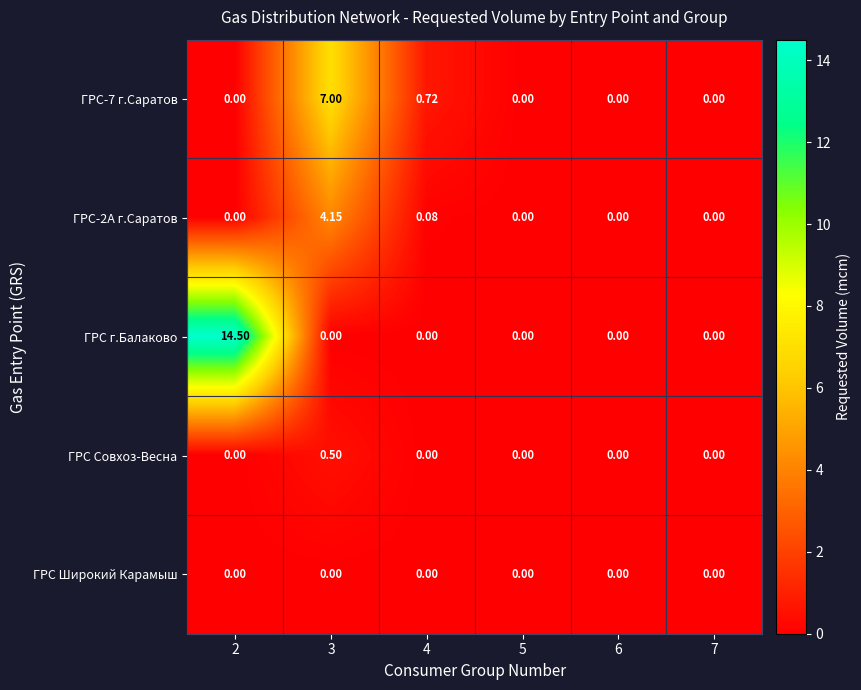

What is the total value across all series at 3?

11.7